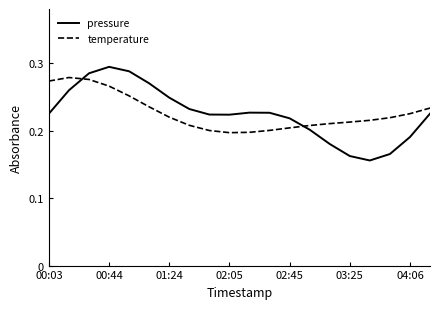

List the series in order of their peak value, highest first.

pressure, temperature